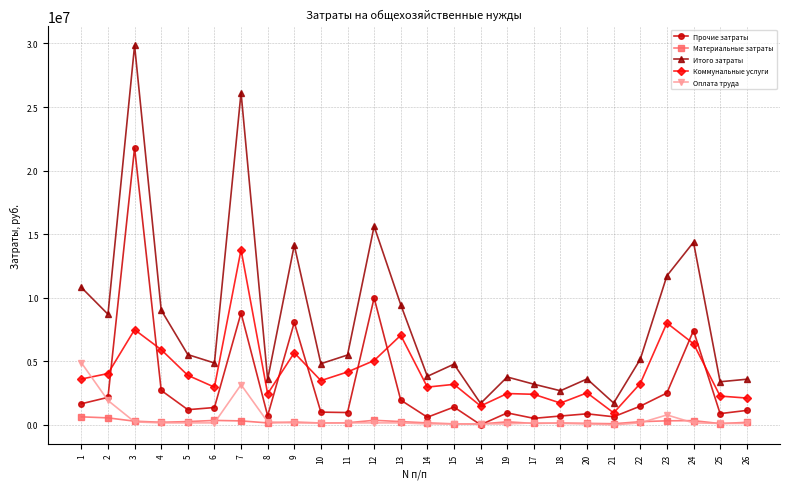

What is the difference between the maximum and minimum values in the Оплата труда series?

4888750